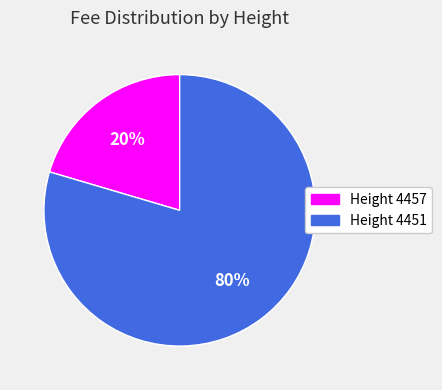

To the nearest percent, what is the difference between the 4451 and 4457 slice percentages?

59%